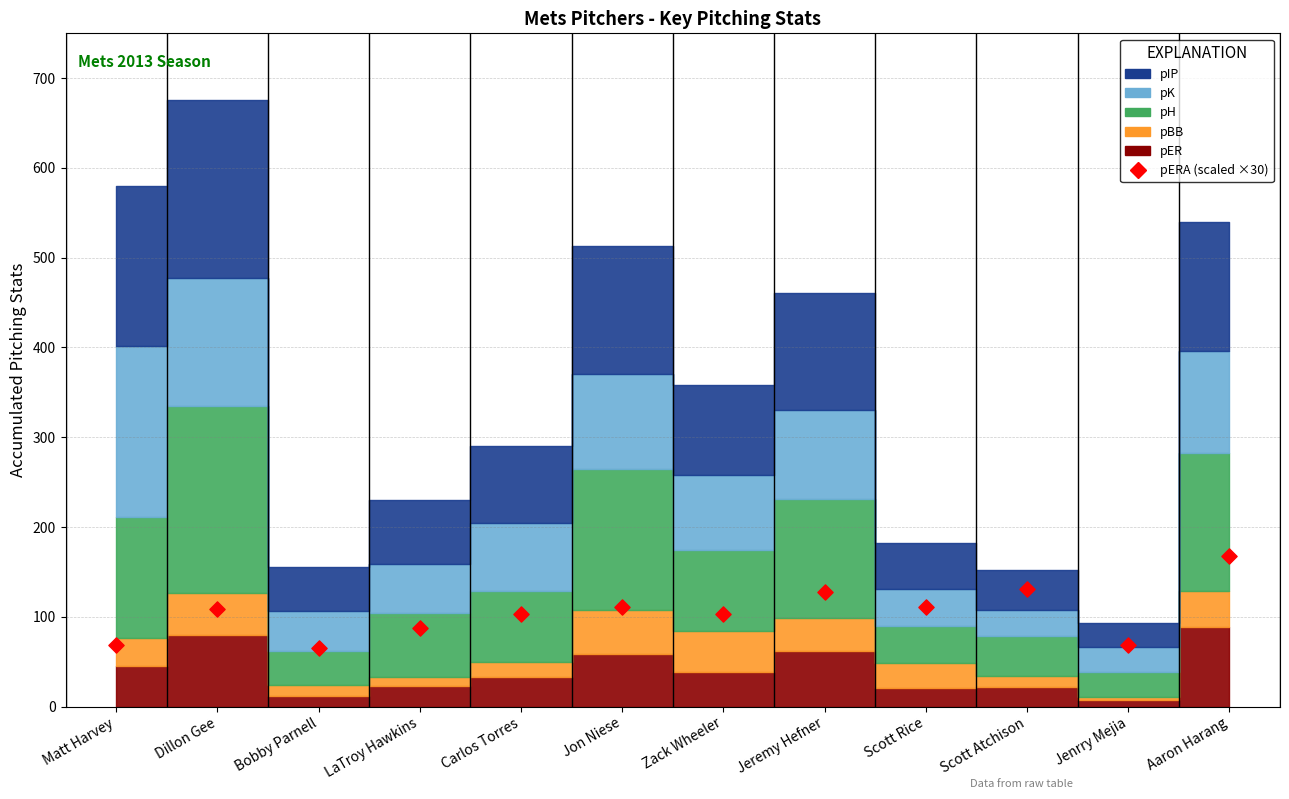

What is the range of Y values (max minus min)?

102.9